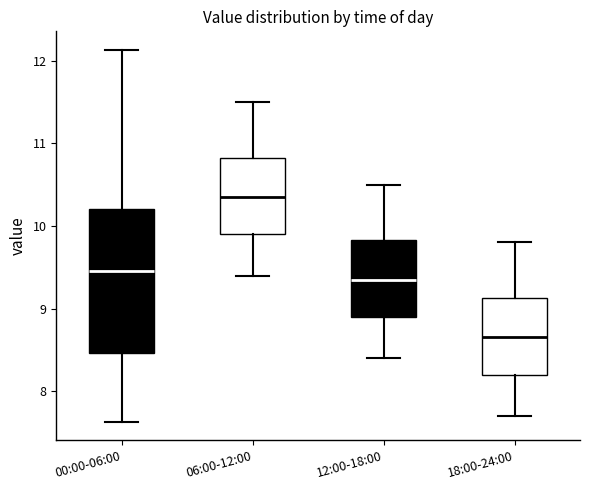

Reading left to right, transcribe this box plot: for each box, give where its median line is, the range the box spans, and where its two whiskers end, as read against the y-axis. The values are not printed on the chart, so give them approximately, as read against the axis.

00:00-06:00: median 9.5, box 8.5 to 10.2, whiskers 7.6 to 12.1
06:00-12:00: median 10.4, box 9.9 to 10.8, whiskers 9.4 to 11.5
12:00-18:00: median 9.4, box 8.9 to 9.8, whiskers 8.4 to 10.5
18:00-24:00: median 8.7, box 8.2 to 9.1, whiskers 7.7 to 9.8